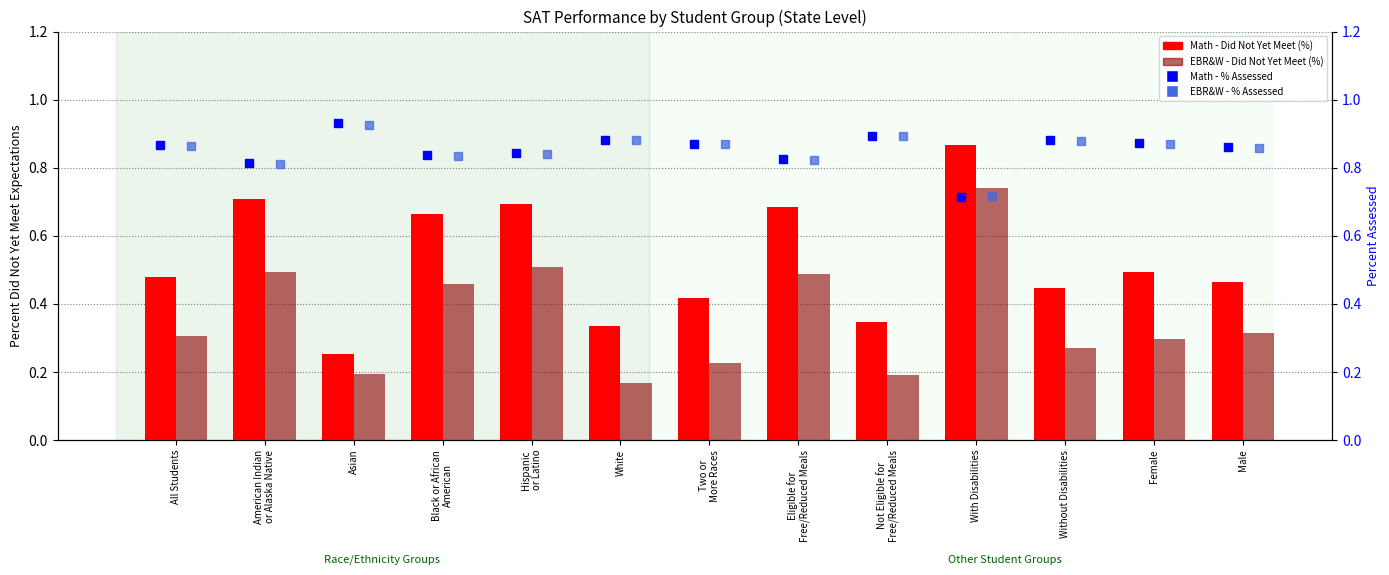

At how many categories does at least one series exceed 0?

13